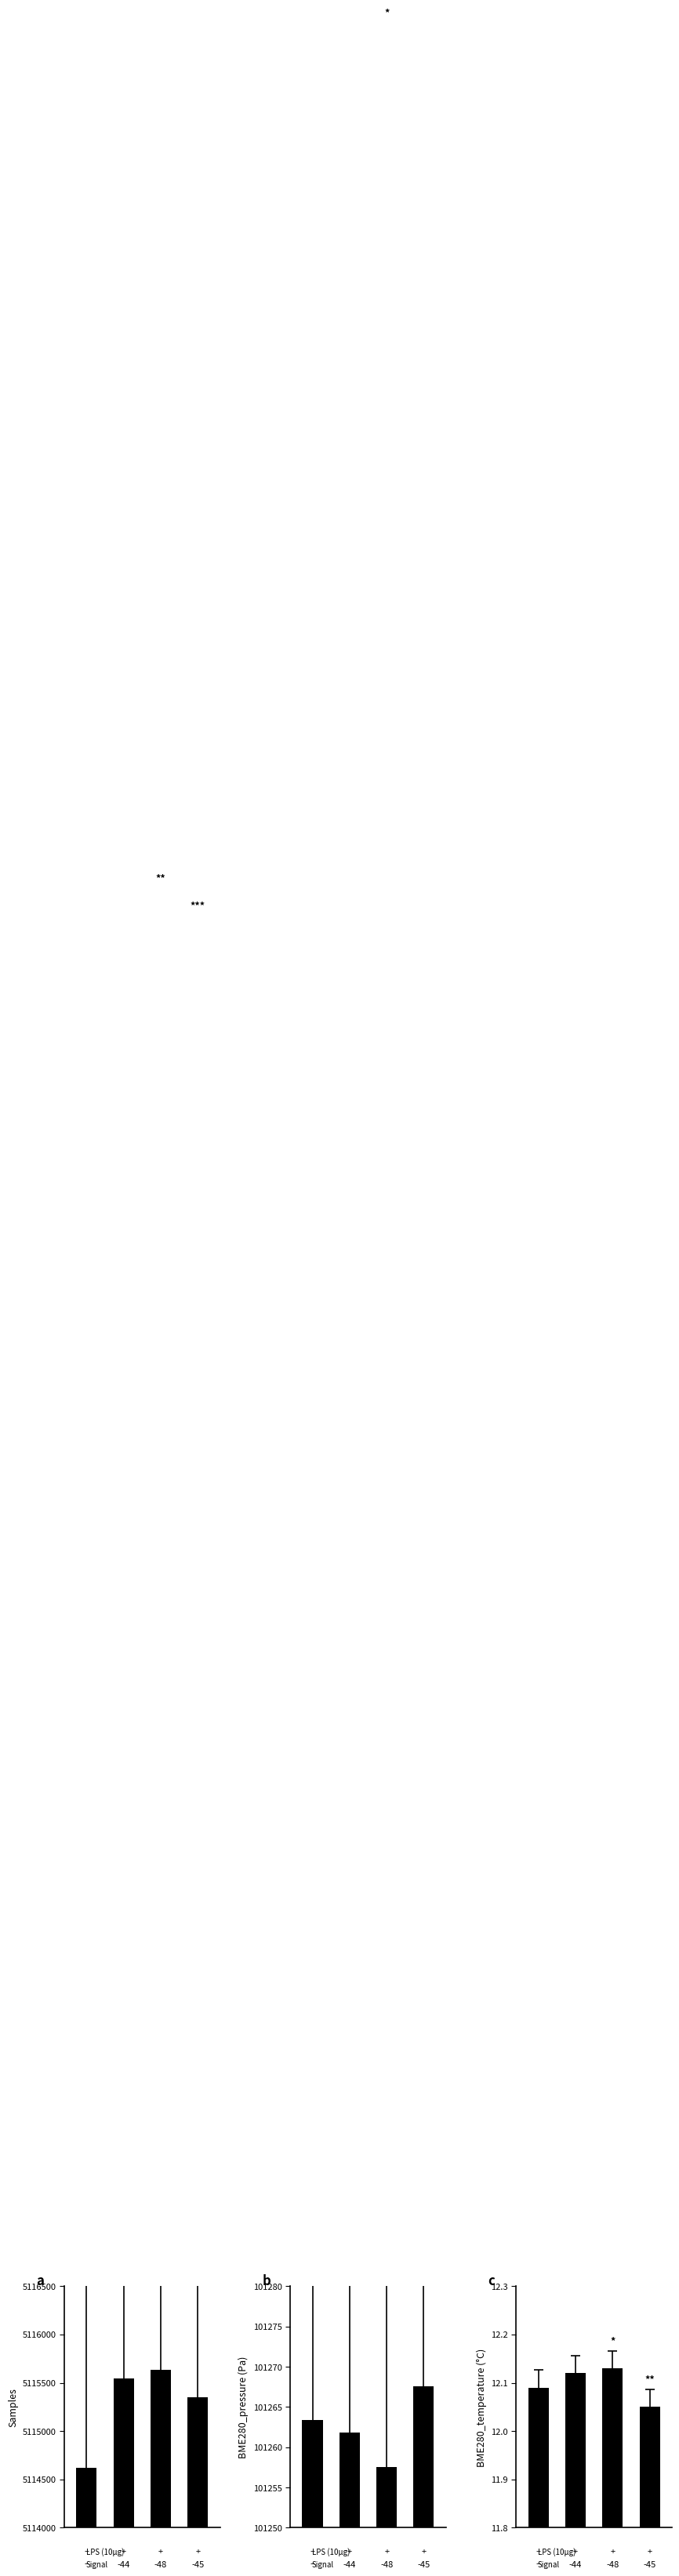

Rank the categories by Samples value from highest to lowest.

2, 1, 3, 0